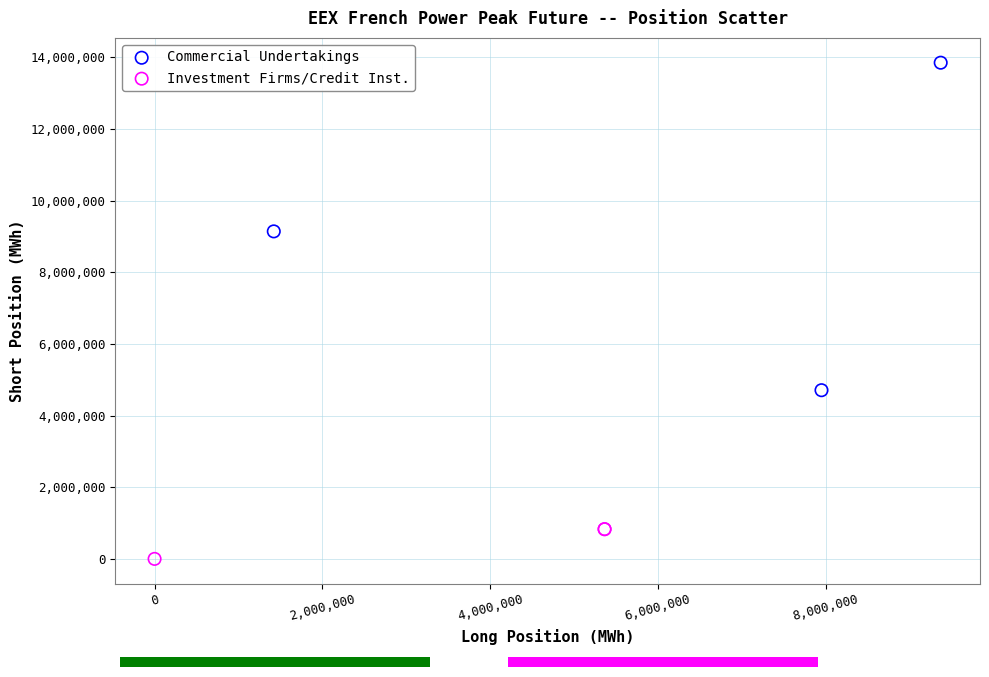

Which series has the largest Y range (max minus min)?

Commercial Undertakings